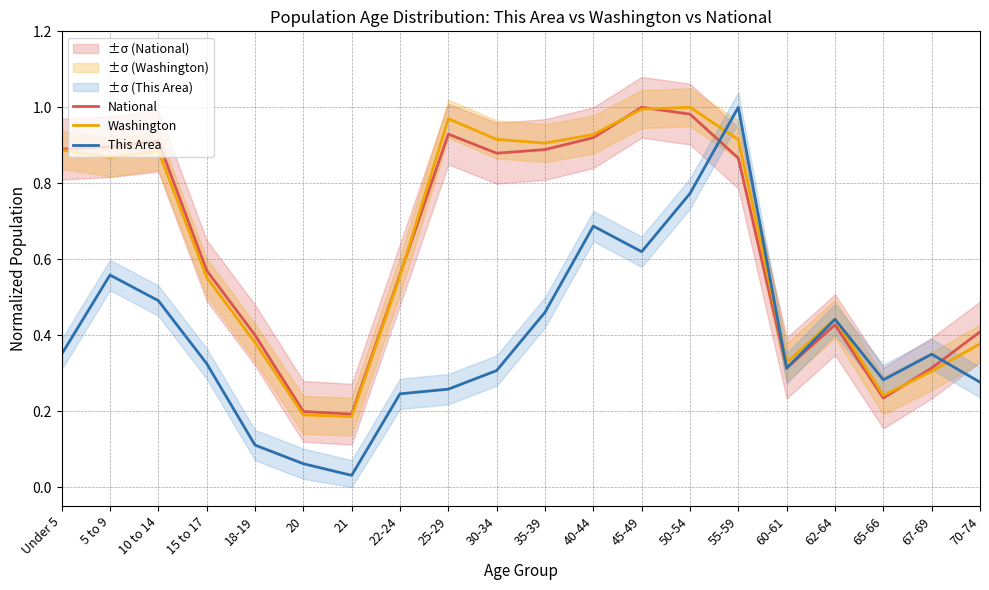

How many interior local peaks does the This Area series have?

5